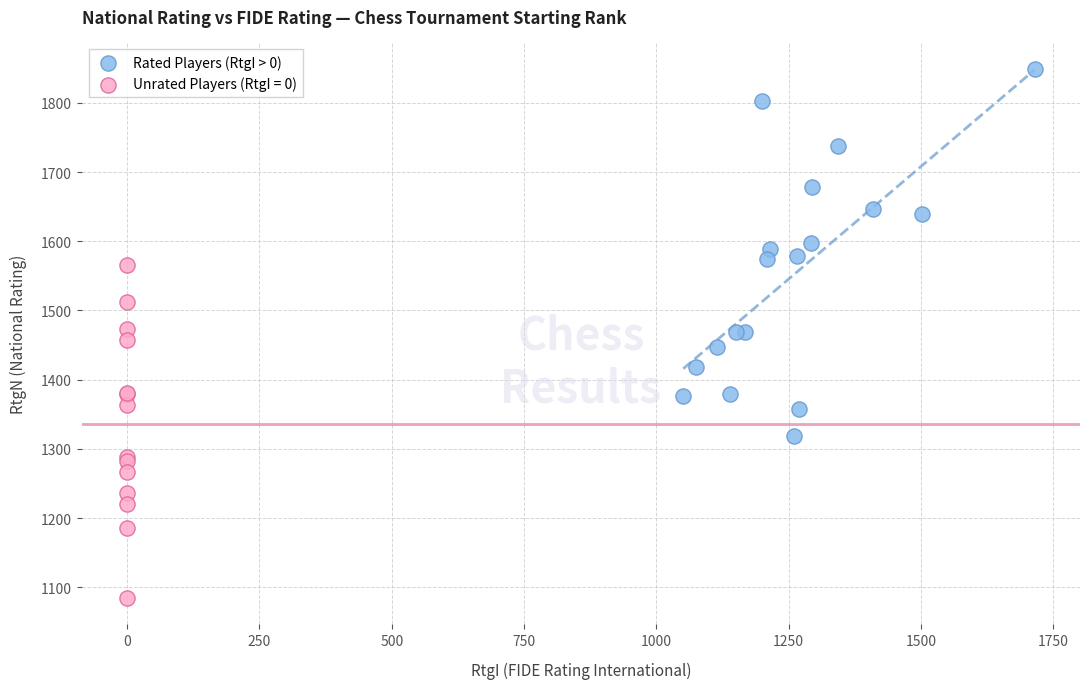

Which series has the widest spread of Y values?

Rated Players (RtgI > 0)